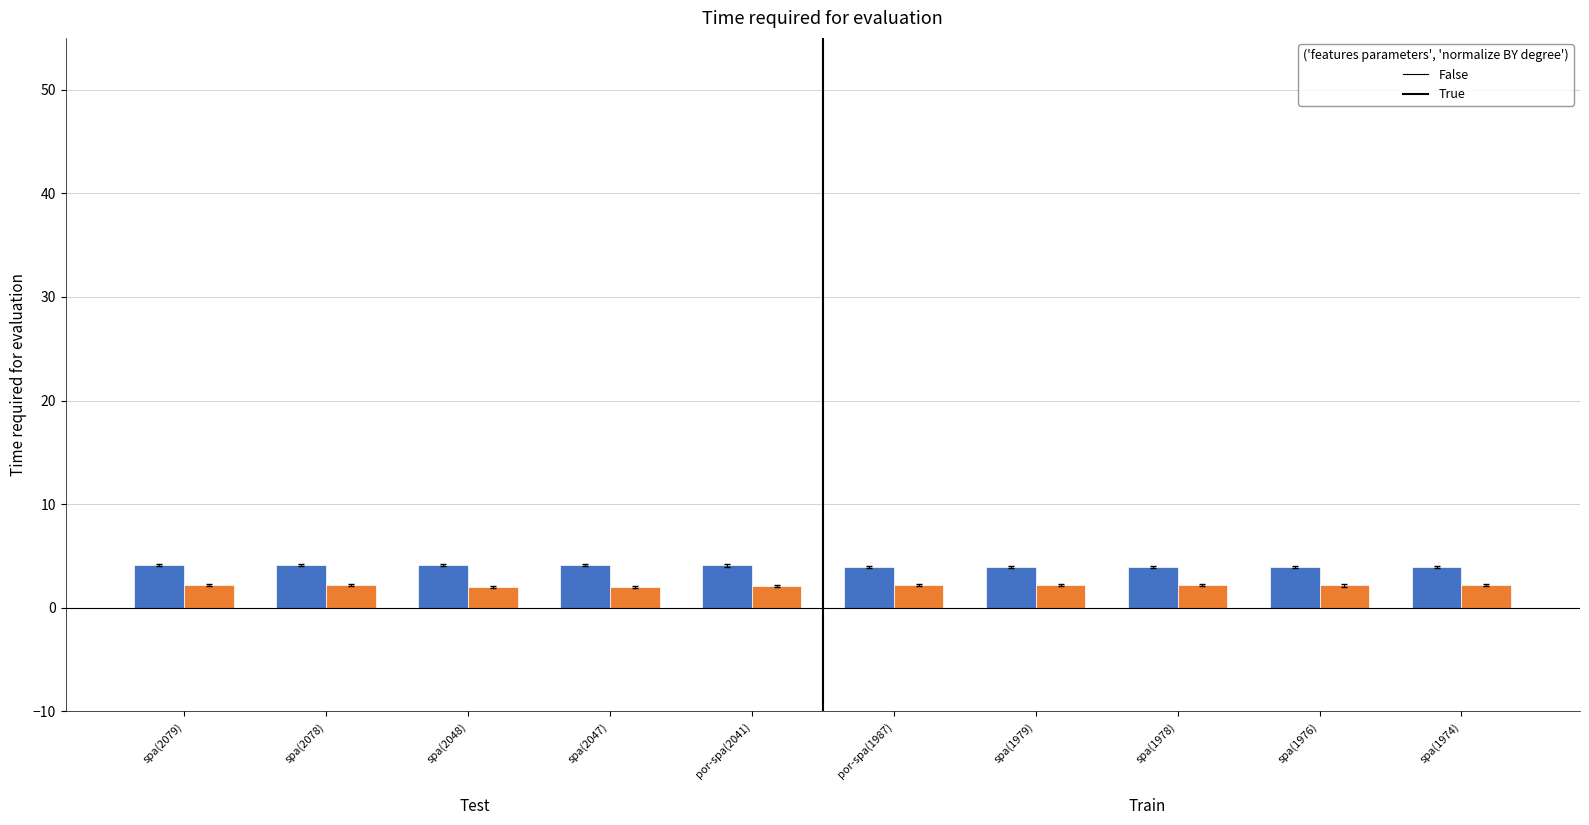

What is the greatest value displayed?

4.2